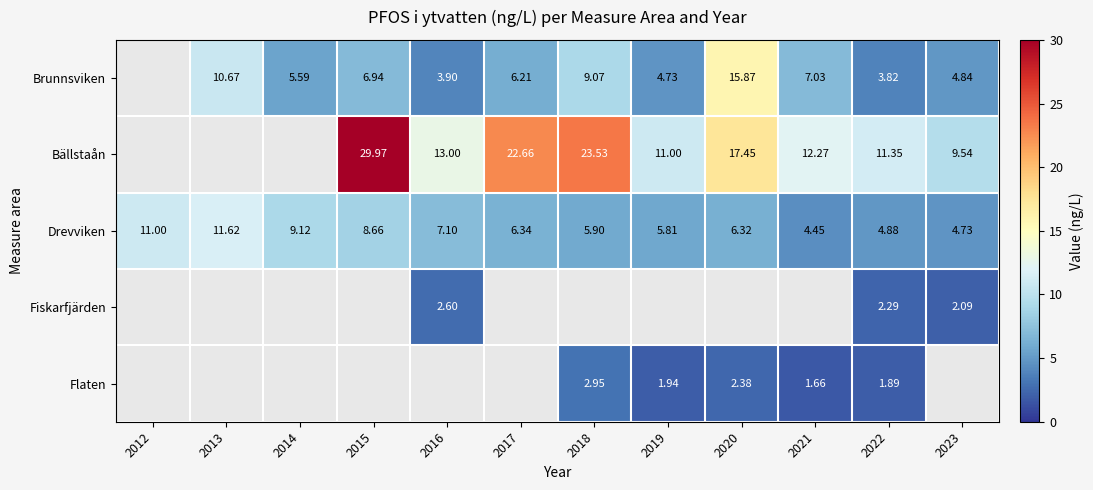

How many categories are shown in the chart?

12